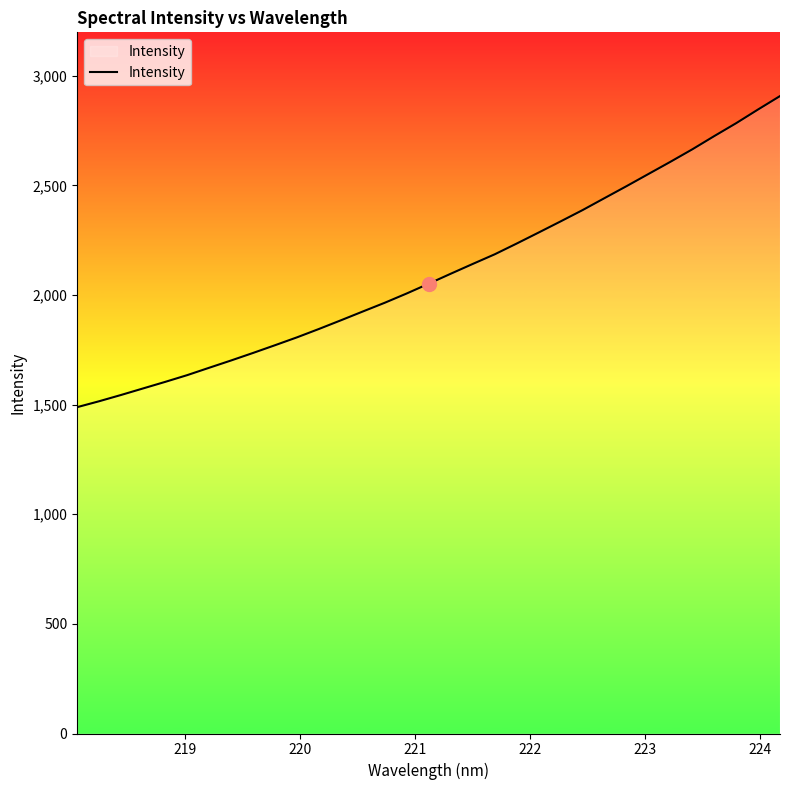

What is the minimum value shown in the chart?

1488.2